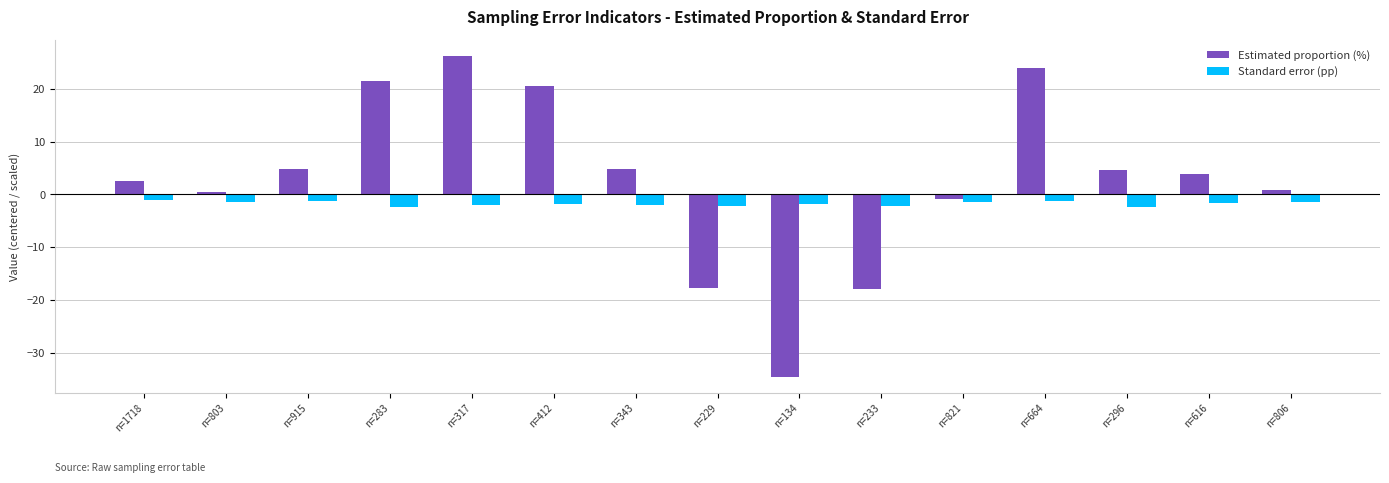

List the series in order of their peak value, highest first.

Estimated proportion (%), Standard error (pp)